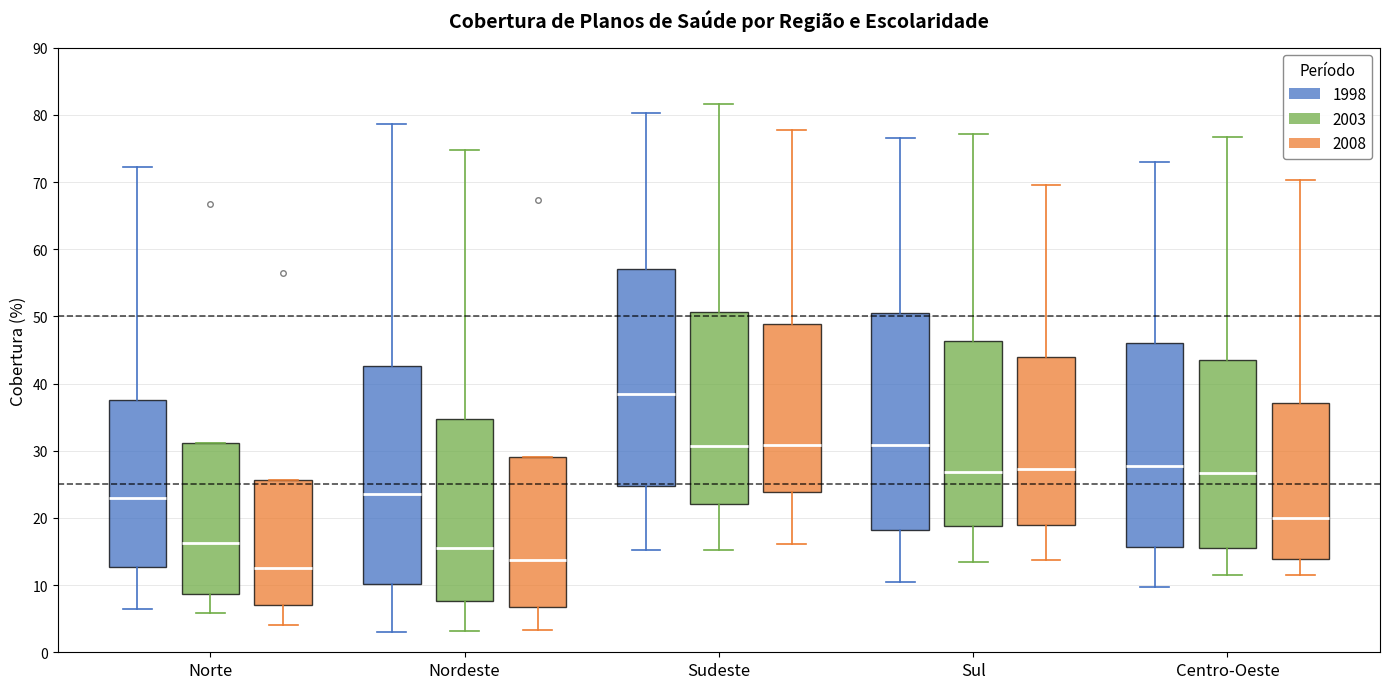

Where is the lower edge of the box for Norte (1998) on the y-axis? The values are not printed on the chart, so give them approximately, as read against the axis.

13